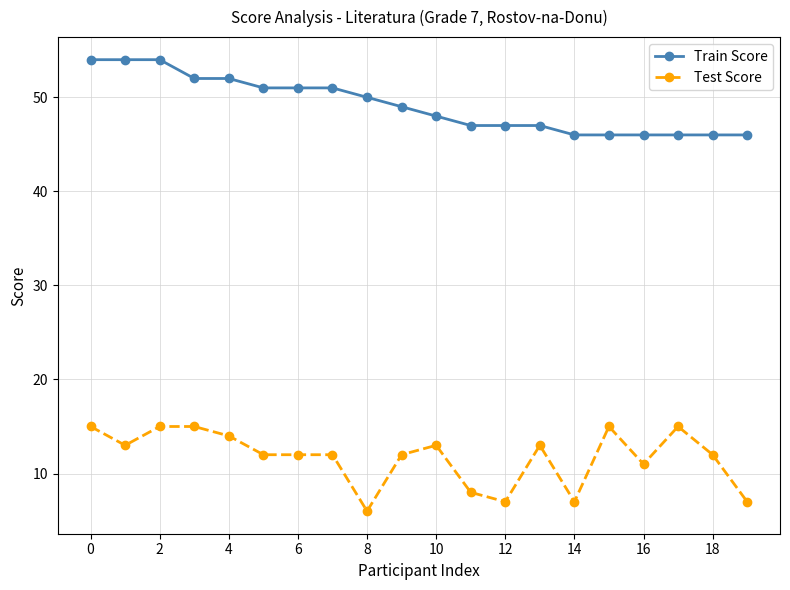

True or false: Test Score and Train Score cross at least once.

False